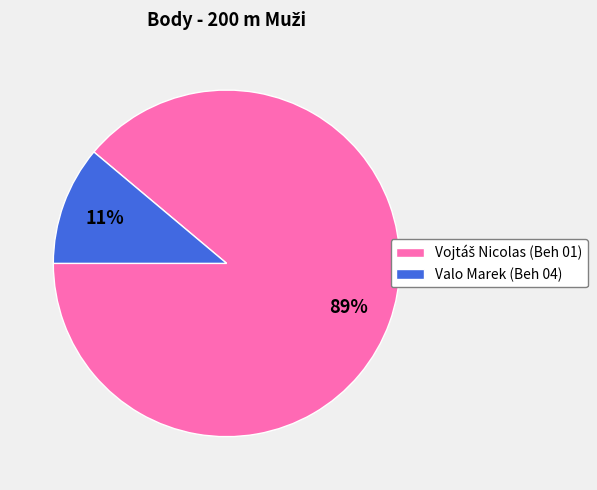

What is the smallest slice in the pie chart?

Valo Marek (Beh 04)